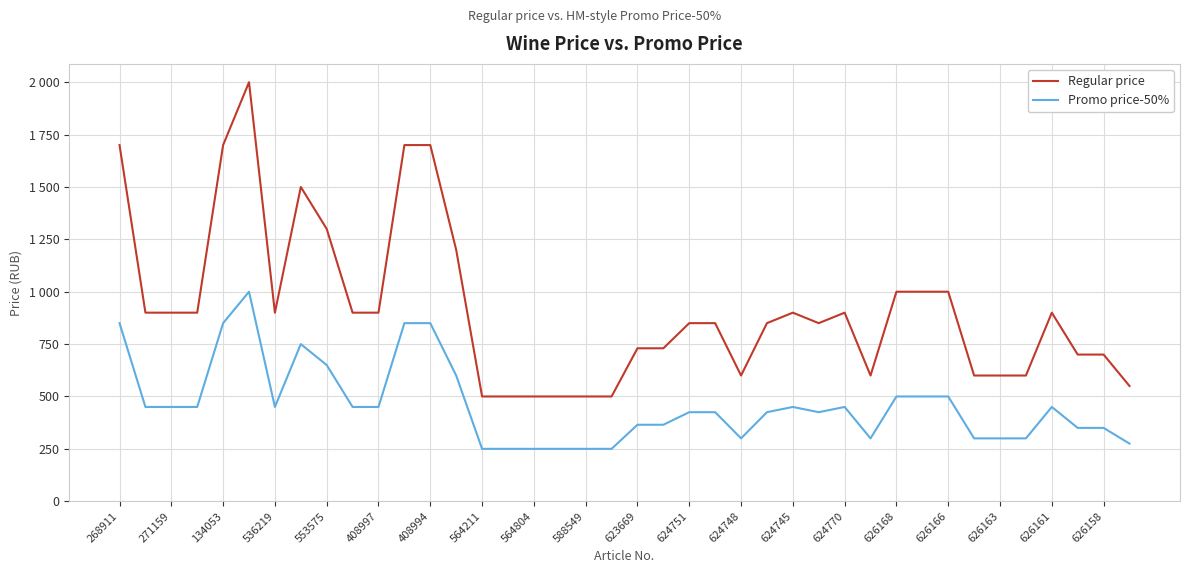

True or false: Promo price-50% and Regular price intersect in this chart.

False